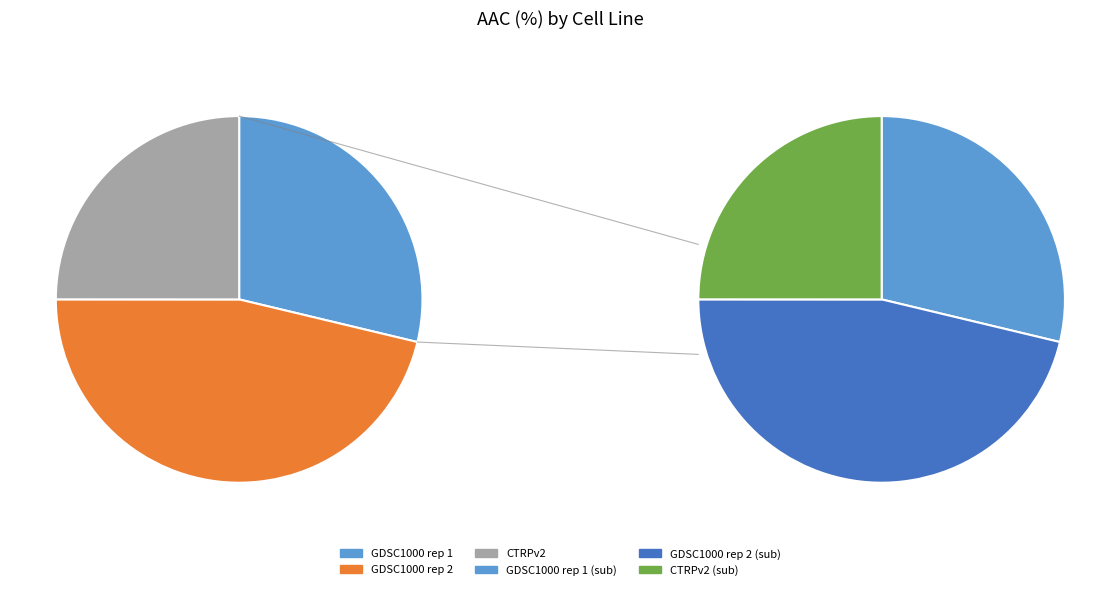

What percentage is the GDSC1000 rep 2 slice, to the nearest percent?

46%